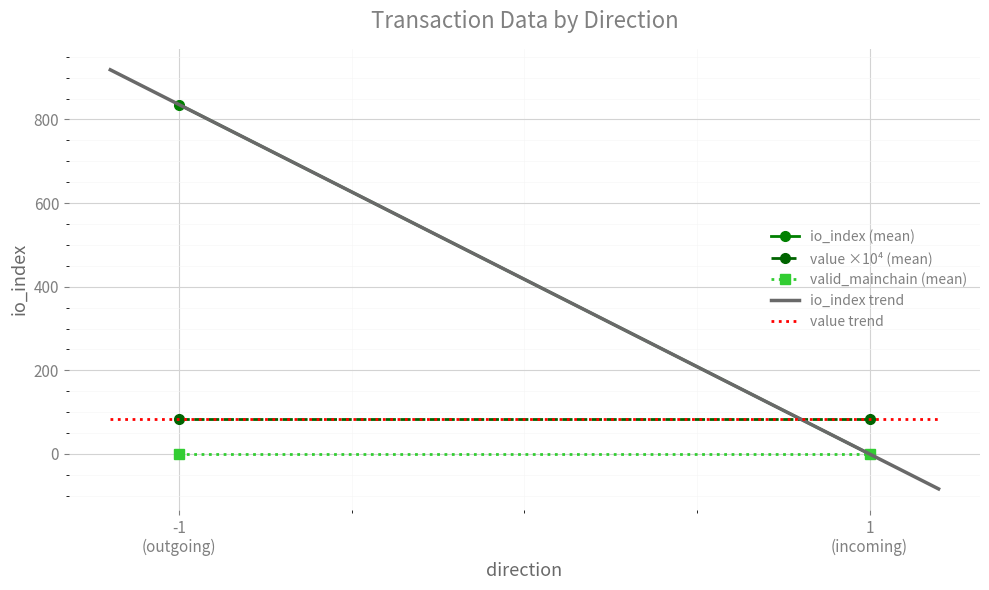

What is the maximum value for value trend?

84.4